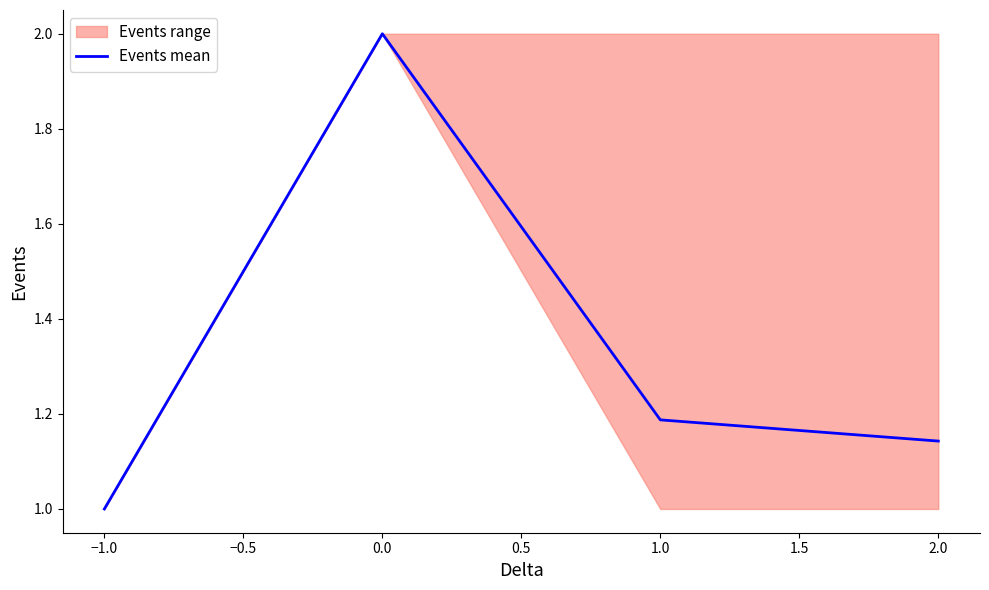

List the labels in order of Events mean value, largest first.

0.0, 1.0, 2.0, −1.0